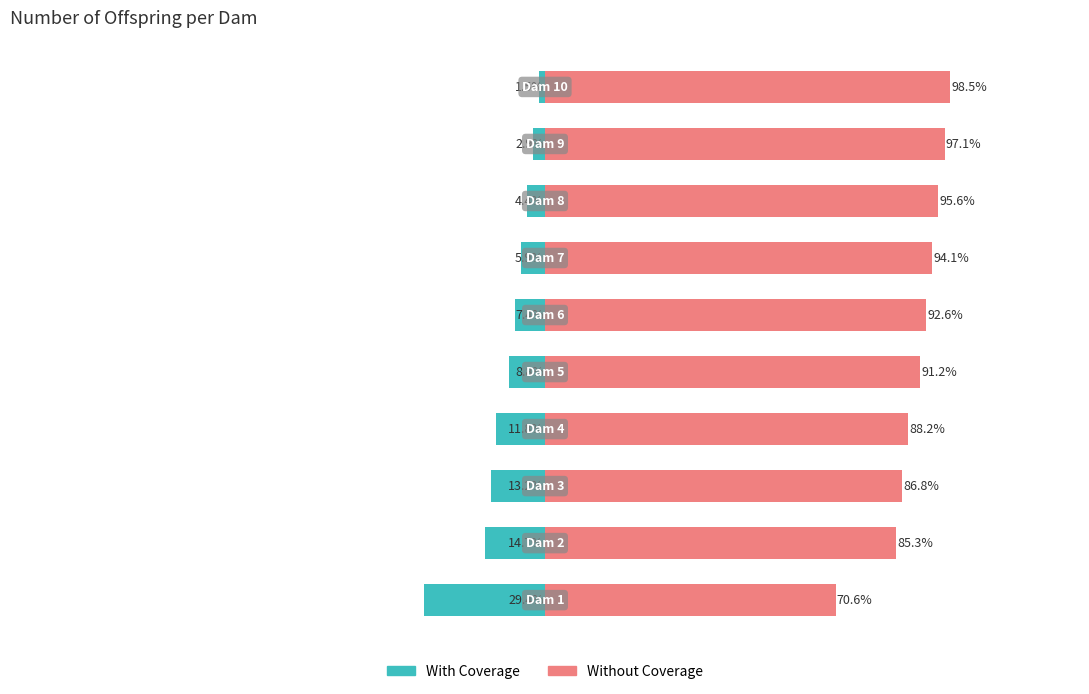

The value of Without Coverage at 6 is 166.3. True or false?

False